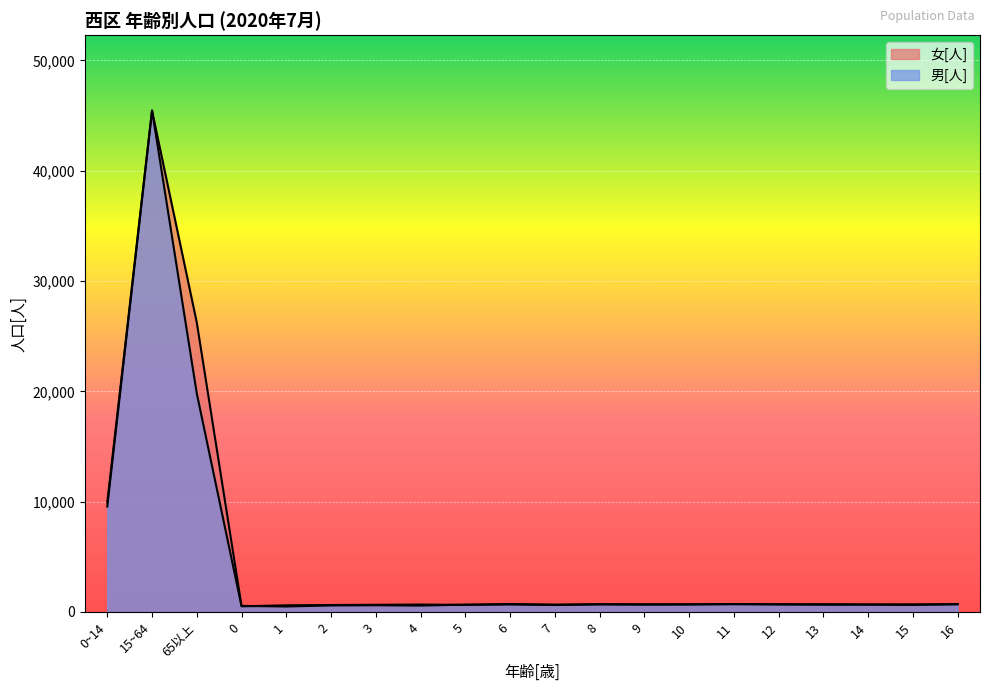

Reading right to left, transcribe all the data shown in this chart.

男[人]: 698	690	678	701	694	704	684	689	700	667	719	642	673	649	631	602	512	19804	45472	9945
女[人]: 705	638	668	658	687	719	689	671	688	629	677	661	577	605	592	495	547	26236	45432	9563